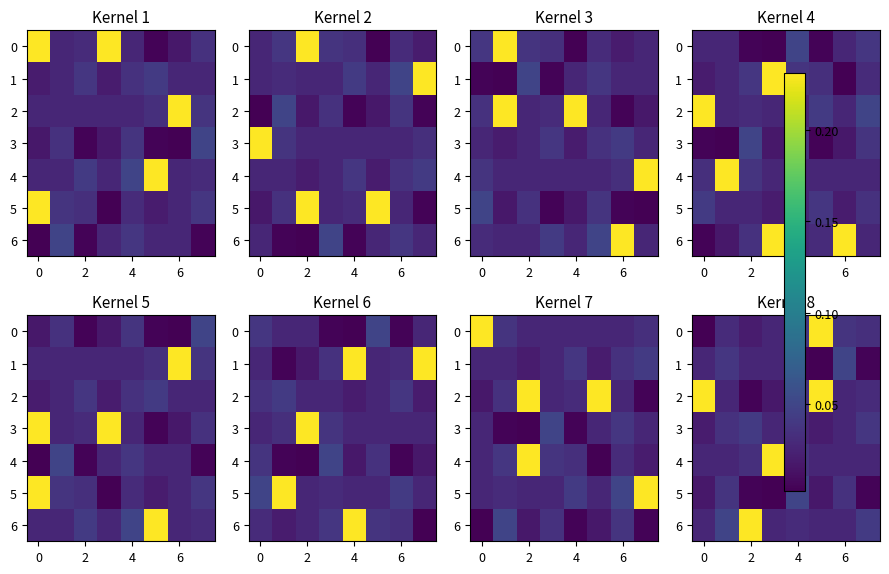

The value of 5 at 2 is 0.0. True or false?

True